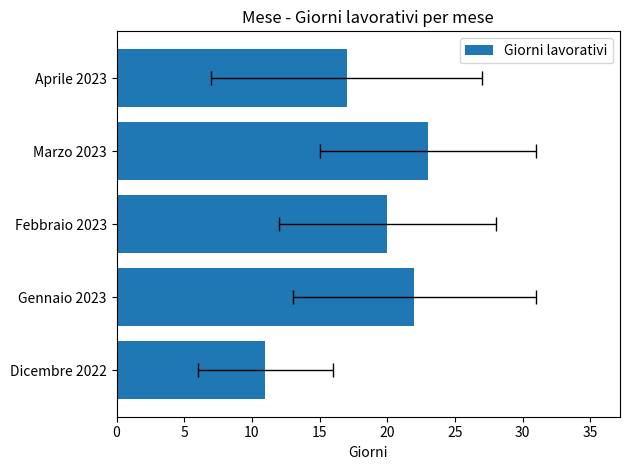

True or false: the data shows 4 at Aprile 2023.

False